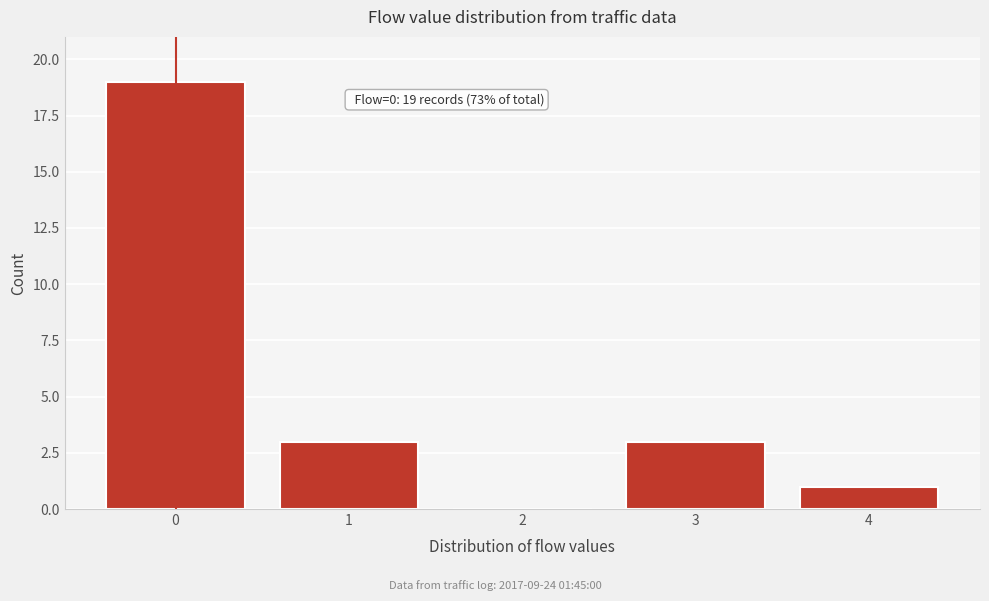

Reading left to right, extract all data points from this chart.

0=19	1=3	2=0	3=3	4=1